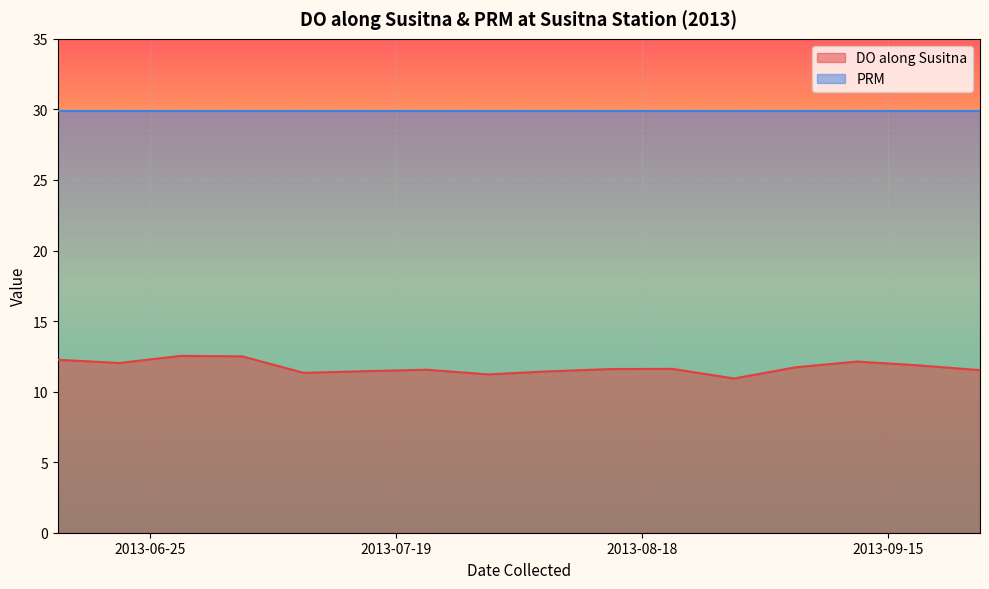

What is the maximum value for PRM?

29.9